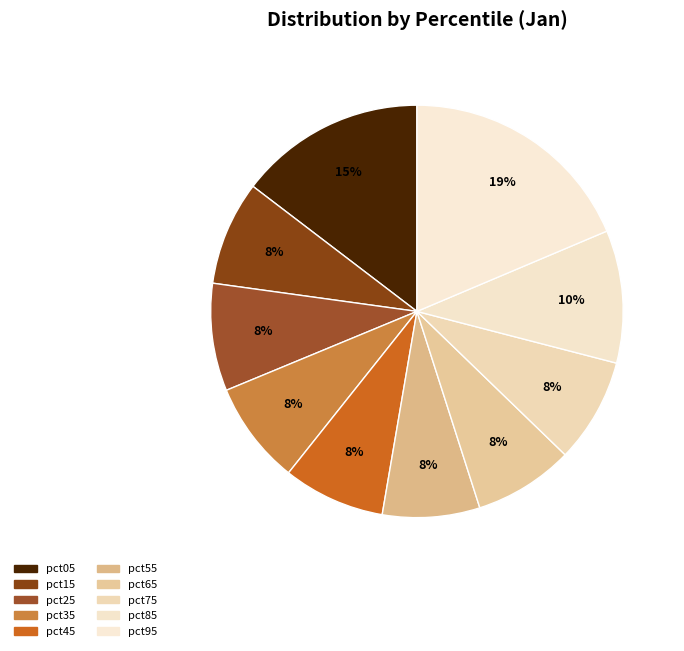

How many segments does this pie chart have?

10